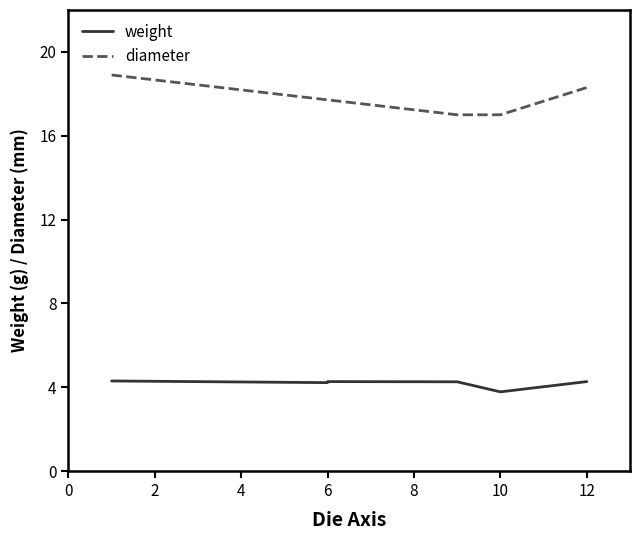

How many values in the diameter series are below 18?

2